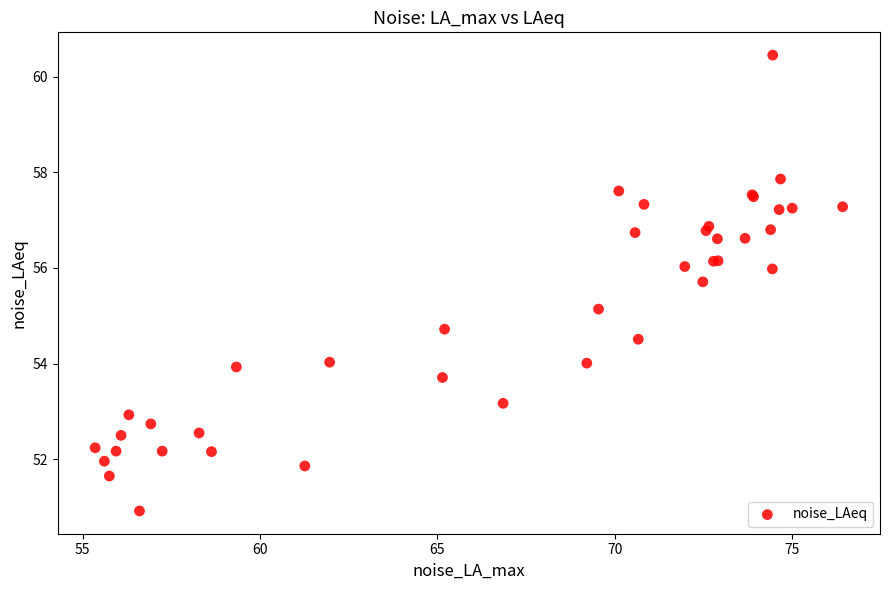

What Y value in the scatter plot is closest to 55?

55.1